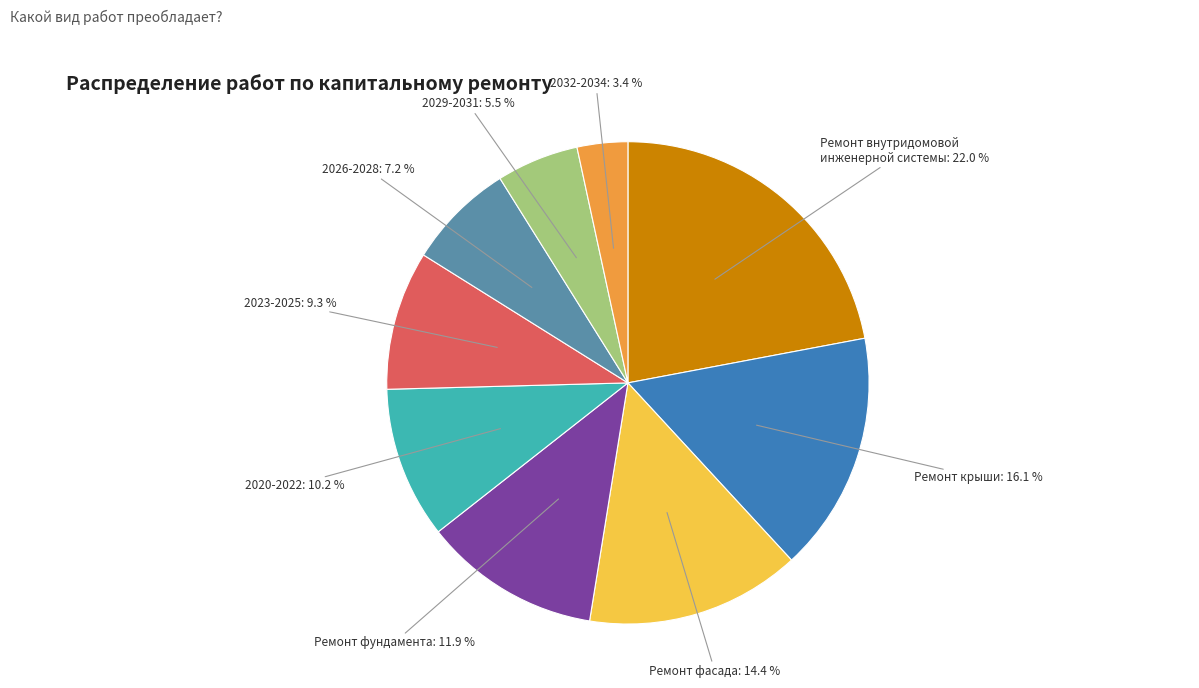

Approximately how many times larger is the value at 2029-2031 compared to 2026-2028?

0.8